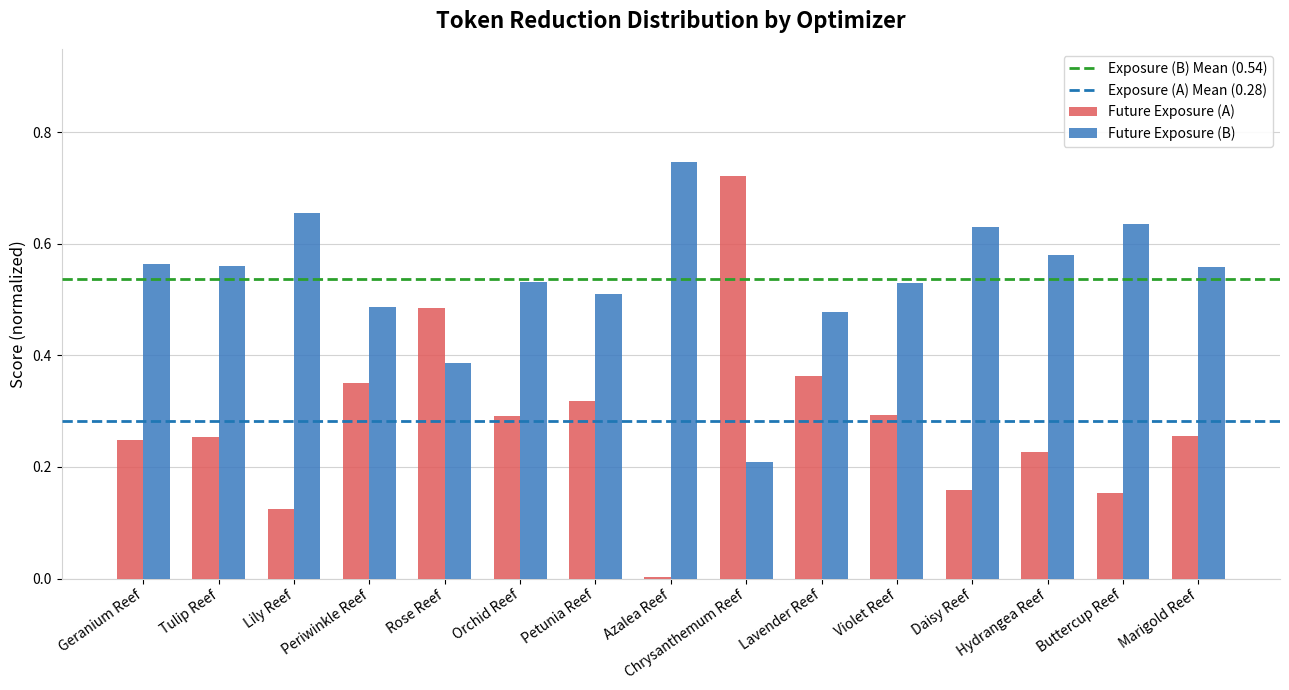

Rank the series at Rose Reef from highest to lowest value.

Future Exposure (A), Future Exposure (B)